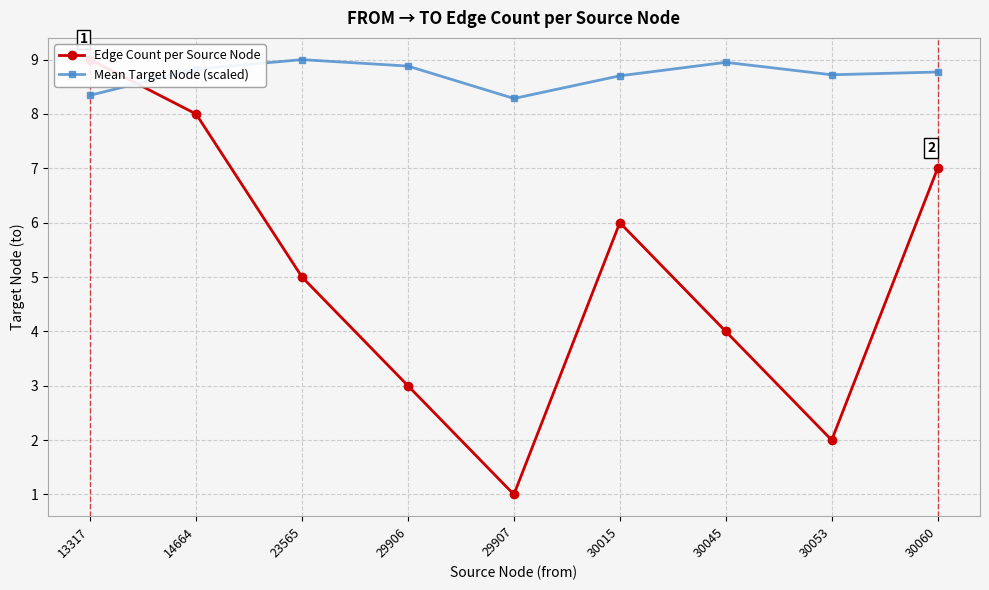

How many data points in Edge Count per Source Node are above 5?

4